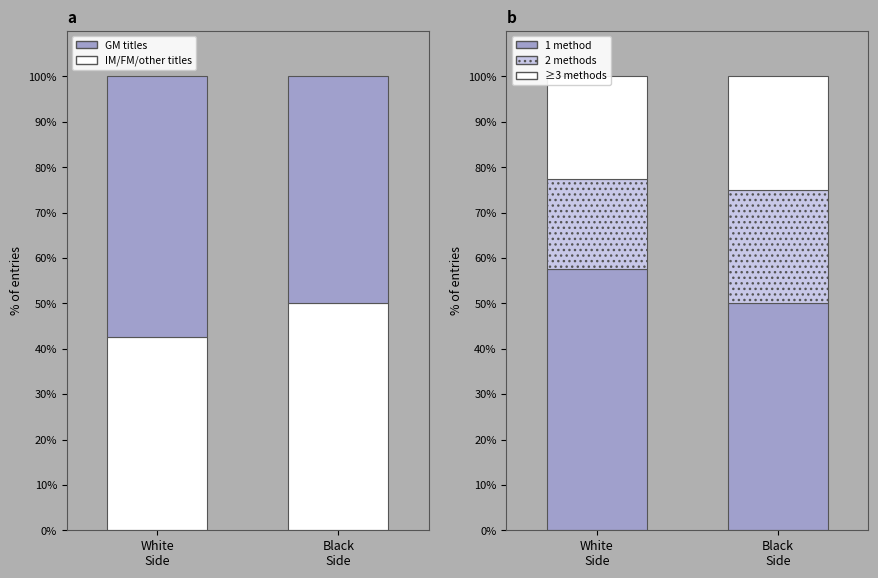

What is the total value across all series at White
Side?

200.0